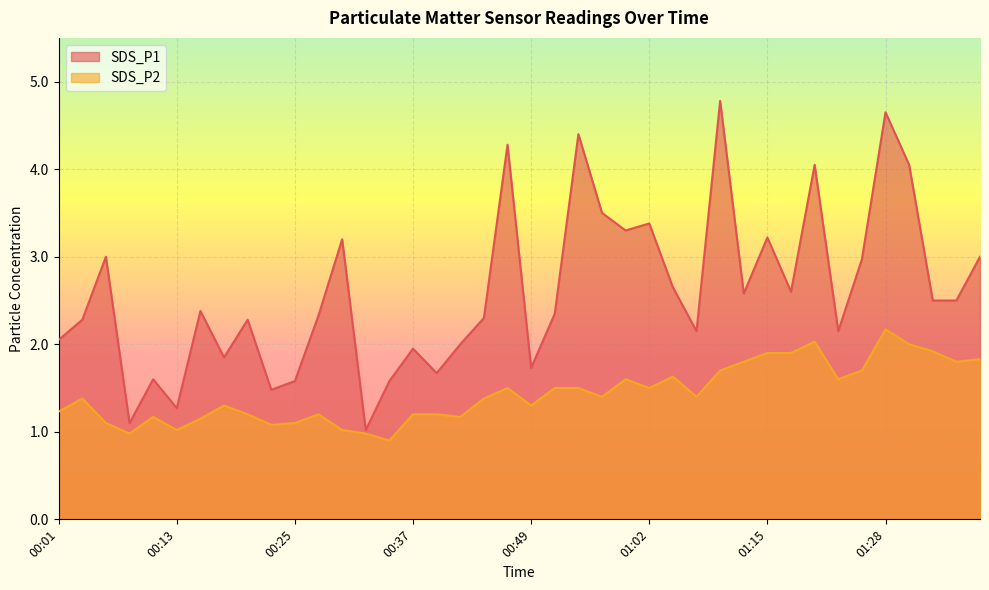

Is it true that SDS_P2 equals 1.8 at 00:40?

False